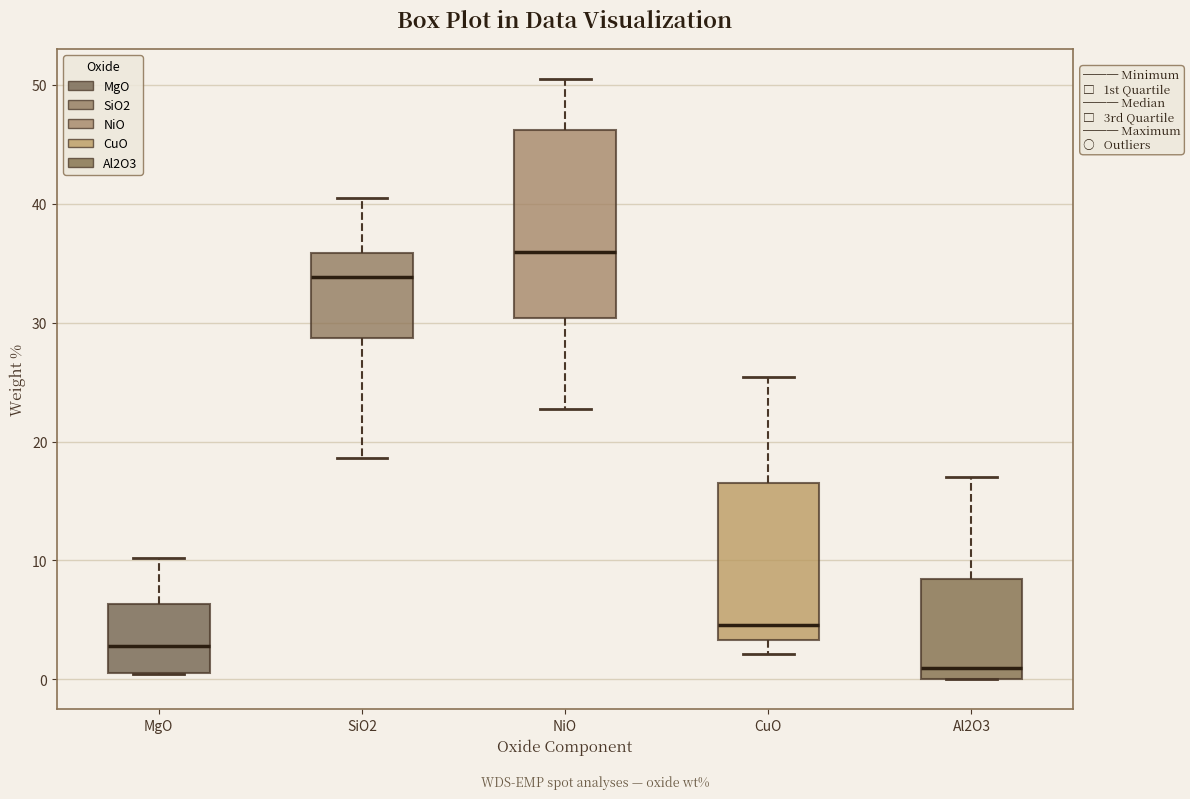

Reading left to right, transcribe this box plot: for each box, give where its median line is, the range the box spans, and where its two whiskers end, as read against the y-axis. The values are not printed on the chart, so give them approximately, as read against the axis.

MgO: median 3, box 1 to 6, whiskers 0 to 10
SiO2: median 34, box 29 to 36, whiskers 19 to 40
NiO: median 36, box 30 to 46, whiskers 23 to 50
CuO: median 5, box 3 to 17, whiskers 2 to 25
Al2O3: median 1, box 0 to 8, whiskers 0 to 17